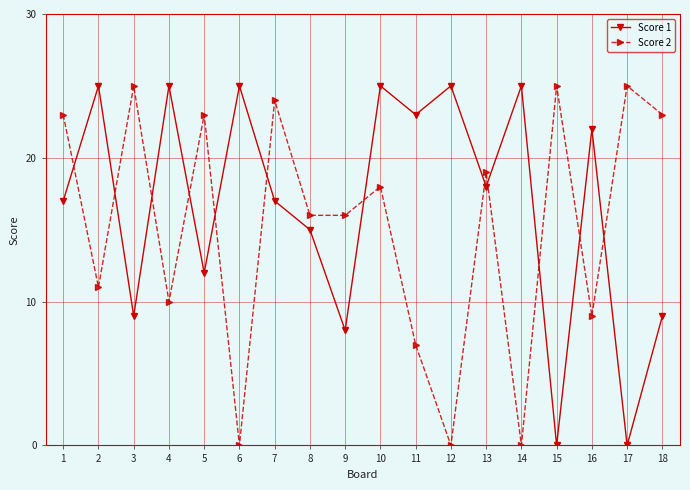

Which series ends up on top after the final intersection of Score 1 and Score 2?

Score 2